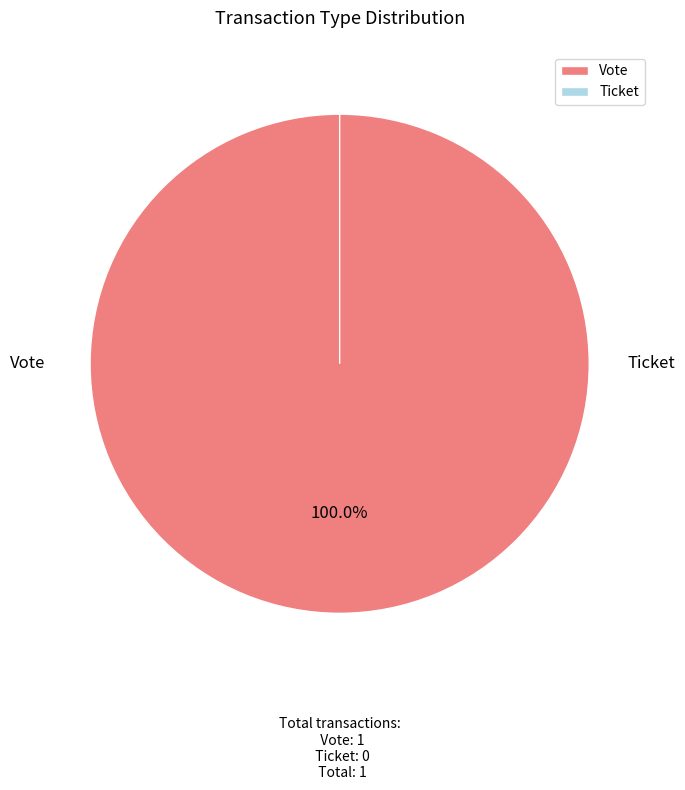

To the nearest percent, what percentage of the pie is Vote?

100%